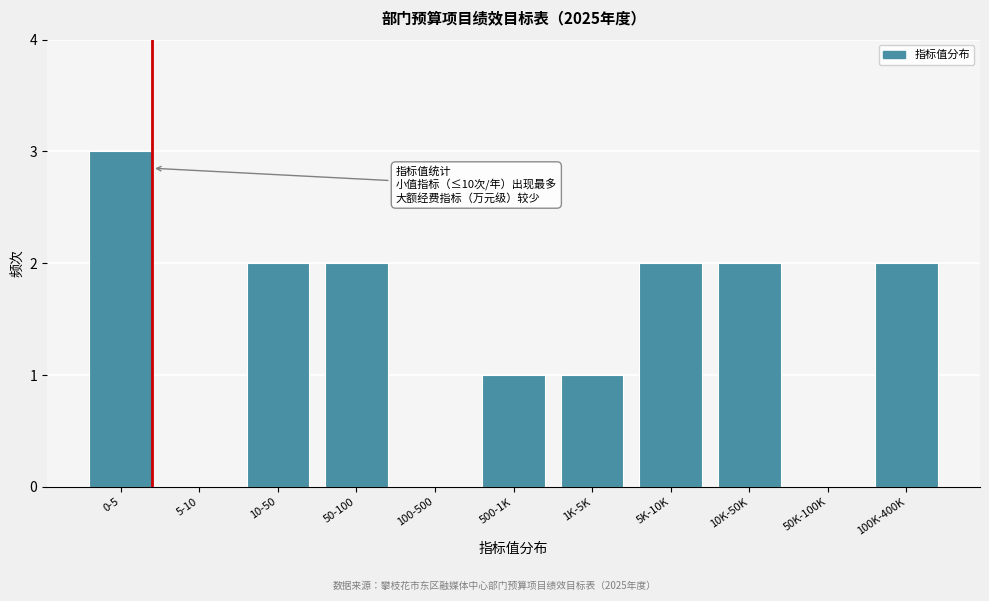

Reading left to right, what are all the values shown in this chart?

0-5=3	5-10=0	10-50=2	50-100=2	100-500=0	500-1K=1	1K-5K=1	5K-10K=2	10K-50K=2	50K-100K=0	100K-400K=2